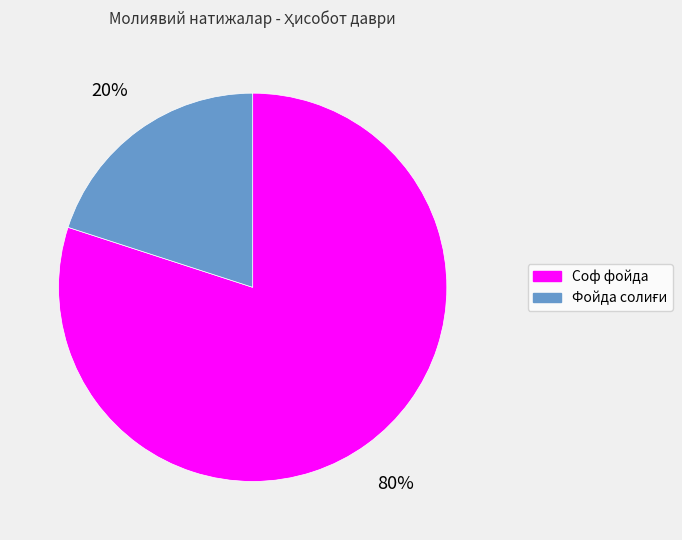

Which slice is the largest?

Соф фойда